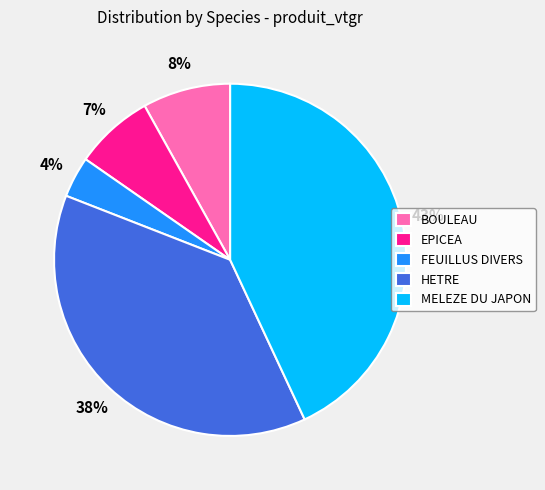

Which has a higher value, MELEZE DU JAPON or BOULEAU?

MELEZE DU JAPON